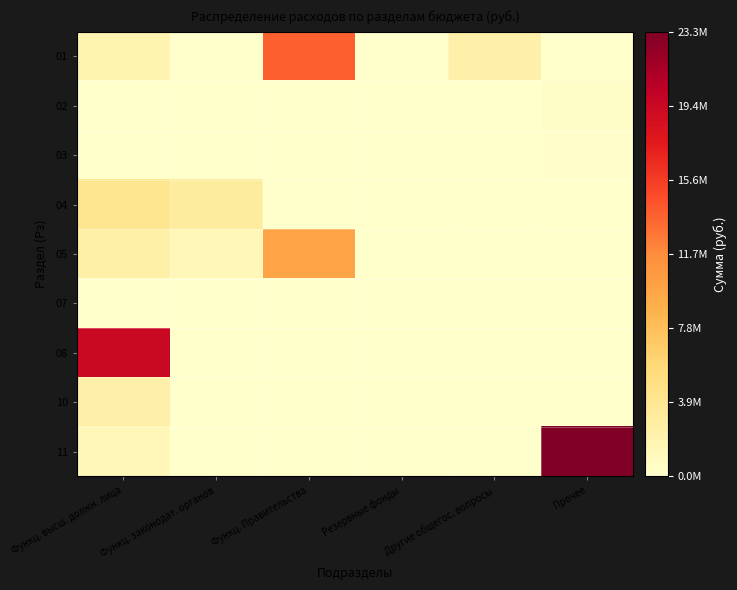

Which has a higher value, Другие общегос. вопросы or Прочее?

Другие общегос. вопросы